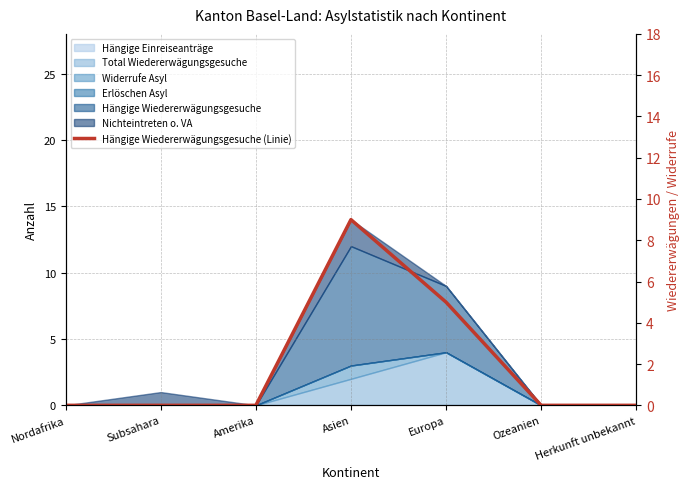

What is the difference between the second highest and second lowest values?

5